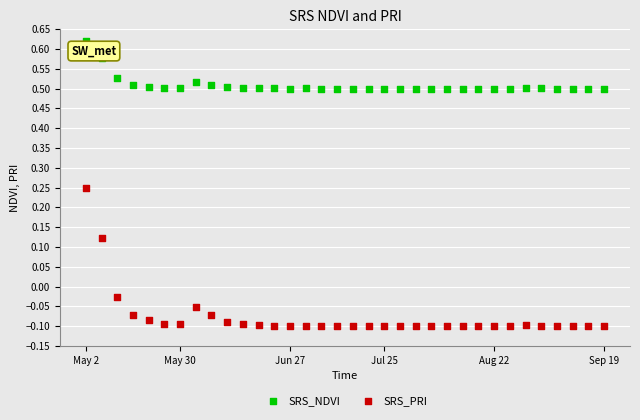

Which series reaches the minimum Y coordinate?

SRS_PRI